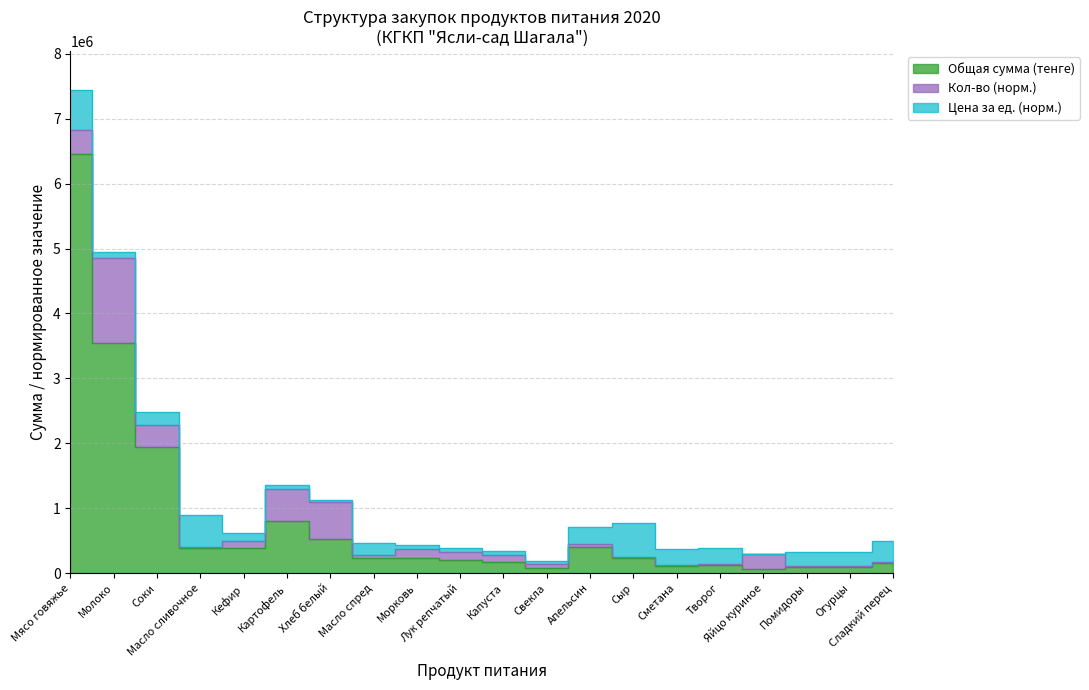

Reading left to right, list all the values displayed in this chart.

Мясо говяжье=6460000	Молоко=3540000	Соки=1950000	Масло сливочное=382500	Кефир=390000	Картофель=810000	Хлеб белый=520000	Масло спред=233700	Морковь=234000	Лук репчатый=198000	Капуста=180000	Свекла=85000	Апельсин=400000	Сыр=240000	Сметана=112500	Творог=120000	Яйцо куриное=70000	Помидоры=97500	Огурцы=97500	Сладкий перец=155000